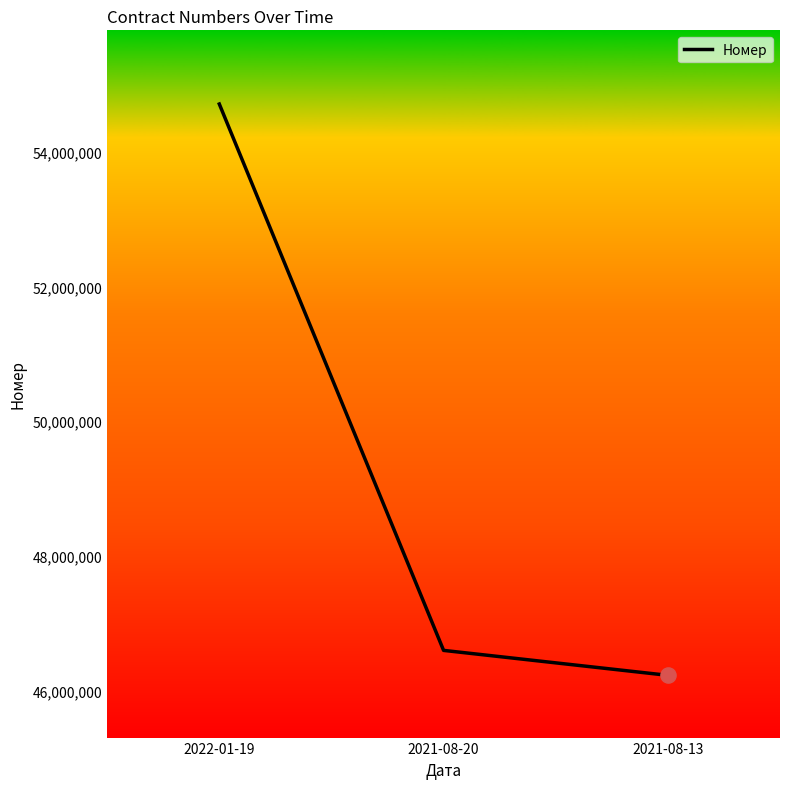

What is the ratio of the value at 2022-01-19 to the value at 2021-08-13?

1.2